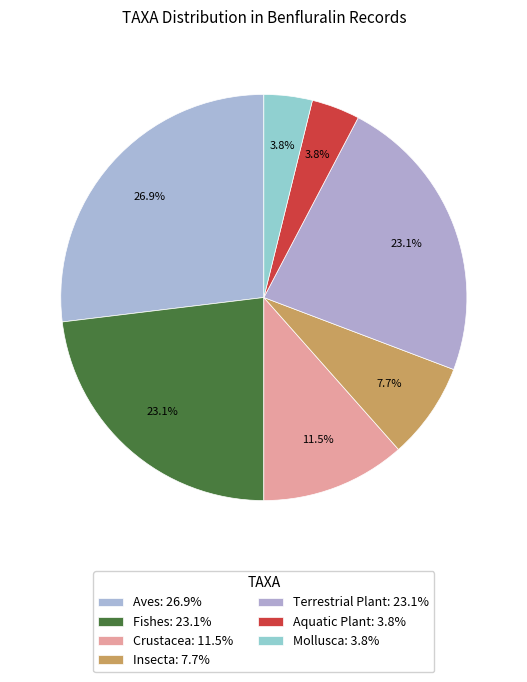

Which has a higher value, Aves or Aquatic Plant?

Aves